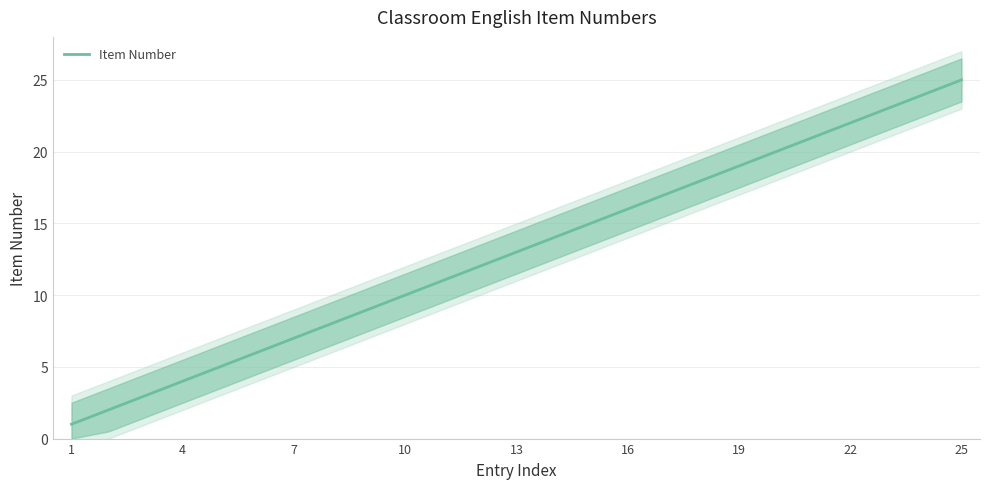

True or false: Item Number has a value of 10 at 22.

False